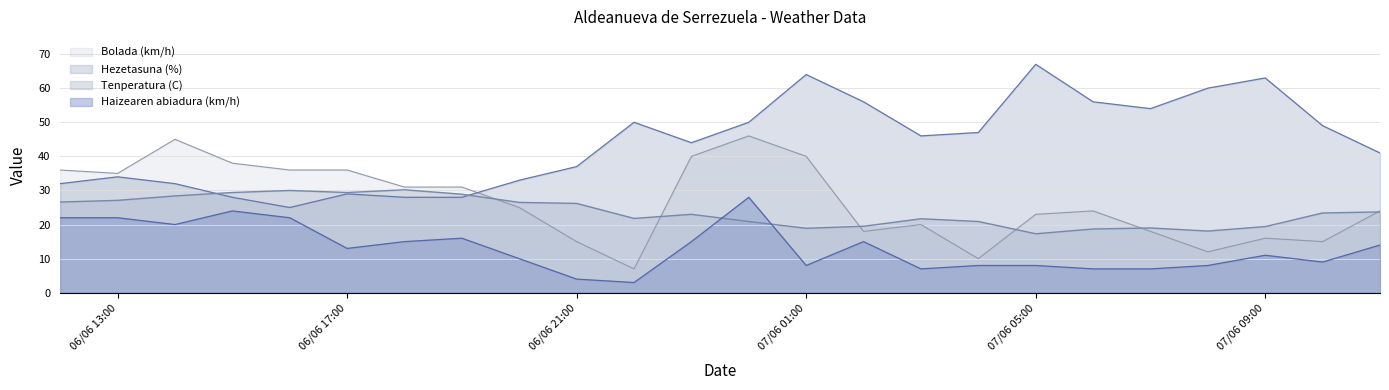

What is the greatest value displayed?

67.0